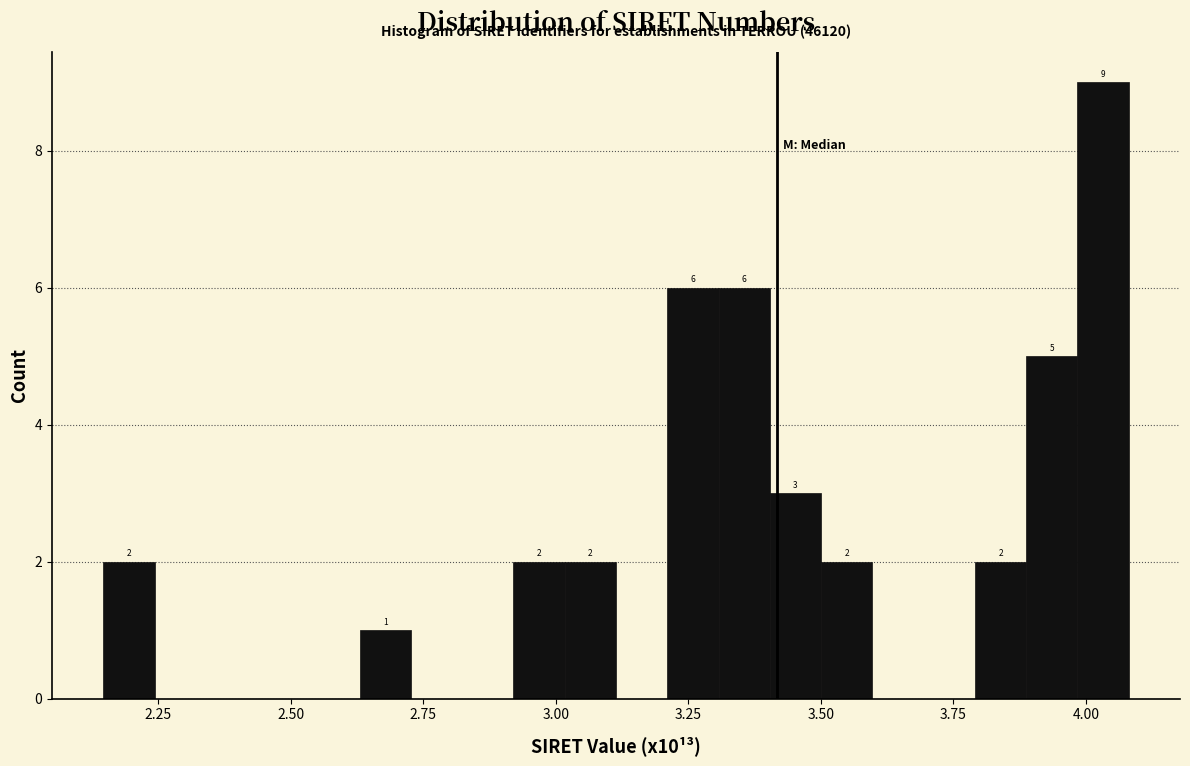

Read against the x-axis, roughly where is the centre of the tallest bar?

4.05